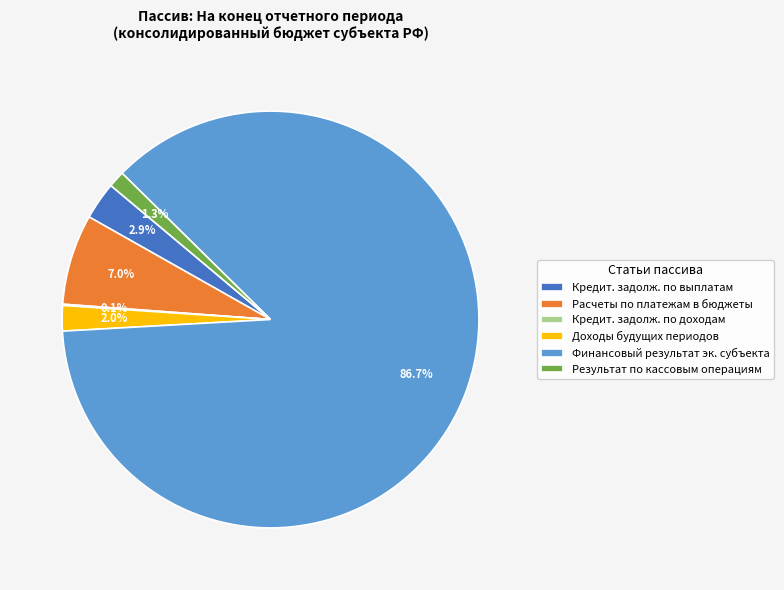

What percentage is the Расчеты по платежам в бюджеты slice, to the nearest percent?

7%